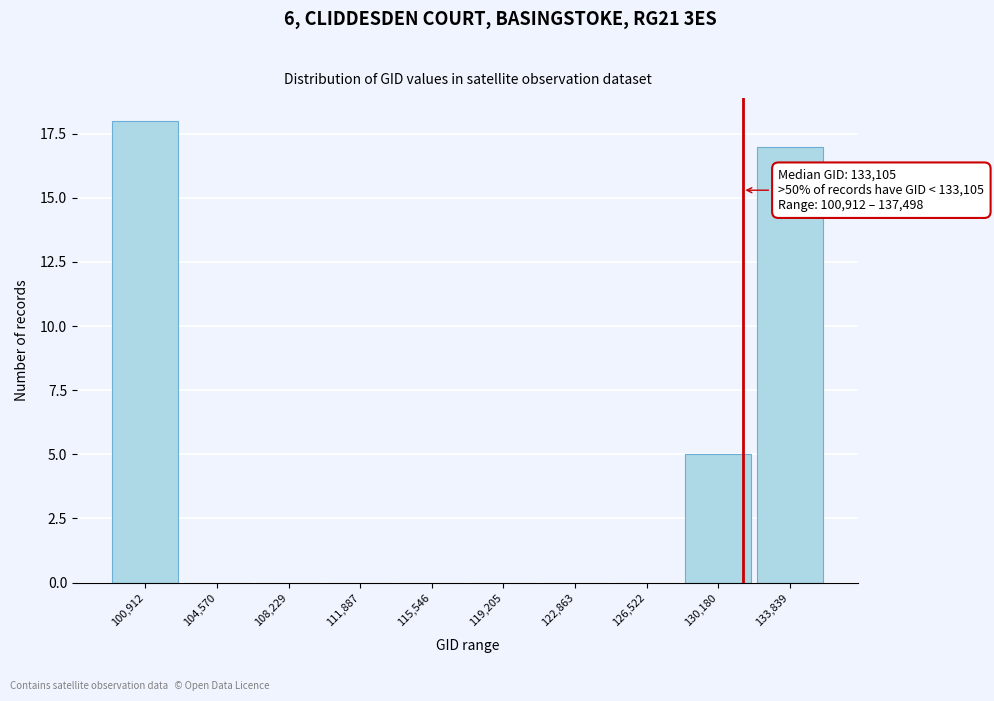

Reading left to right, extract all data points from this chart.

100,912=18	104,570=0	108,229=0	111,887=0	115,546=0	119,205=0	122,863=0	126,522=0	130,180=5	133,839=17